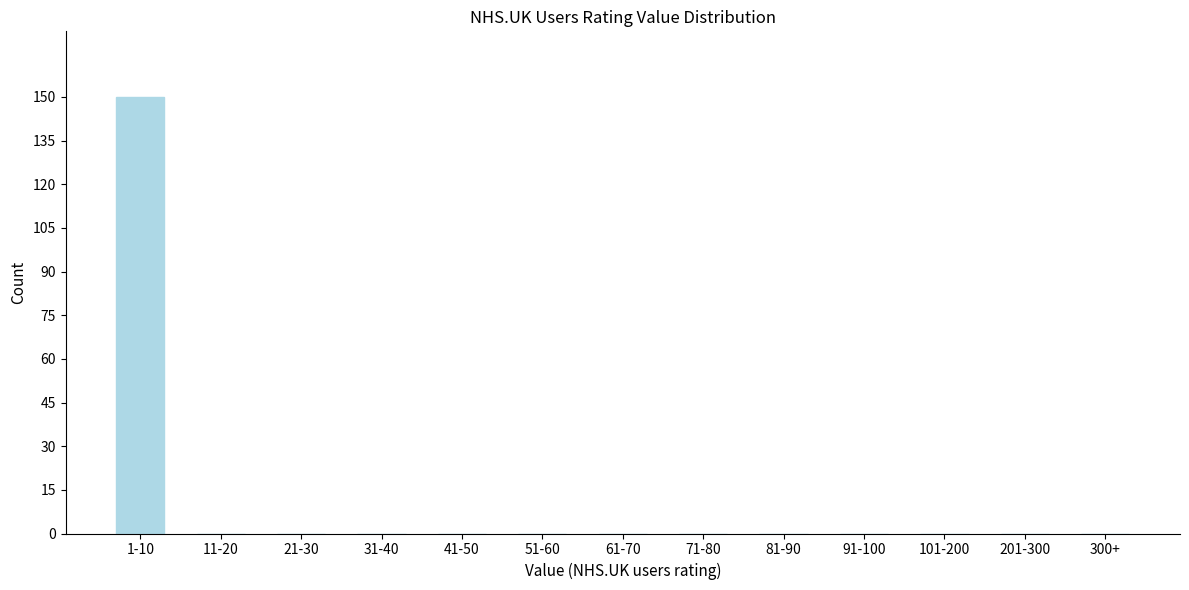

Reading left to right, what are all the values shown in this chart?

1-10=150	11-20=0	21-30=0	31-40=0	41-50=0	51-60=0	61-70=0	71-80=0	81-90=0	91-100=0	101-200=0	201-300=0	300+=0